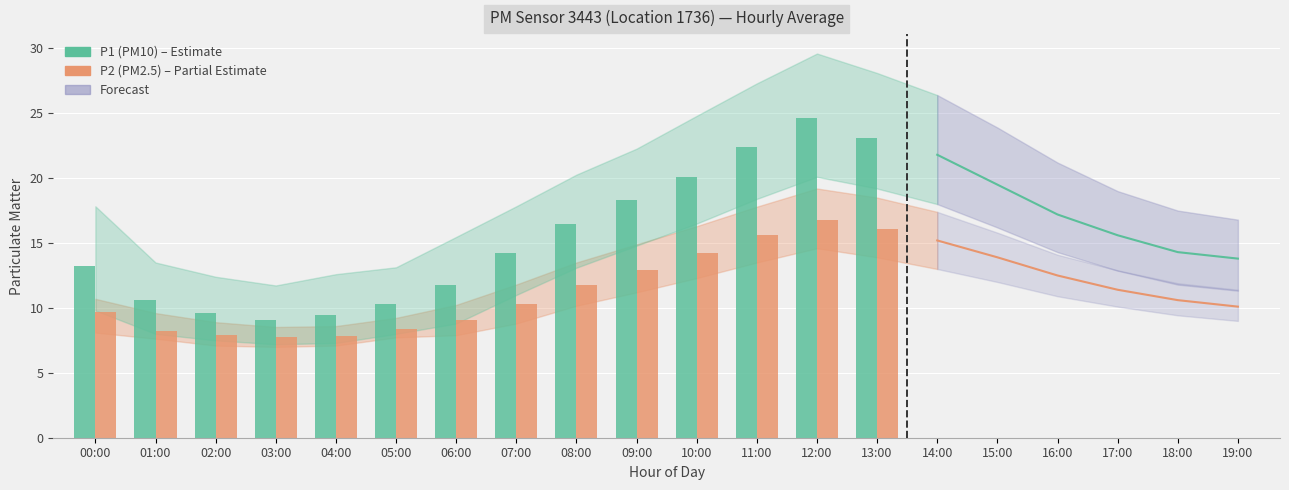

What is the difference between the second highest and minimum values in the P1 (PM10) series?

14.0